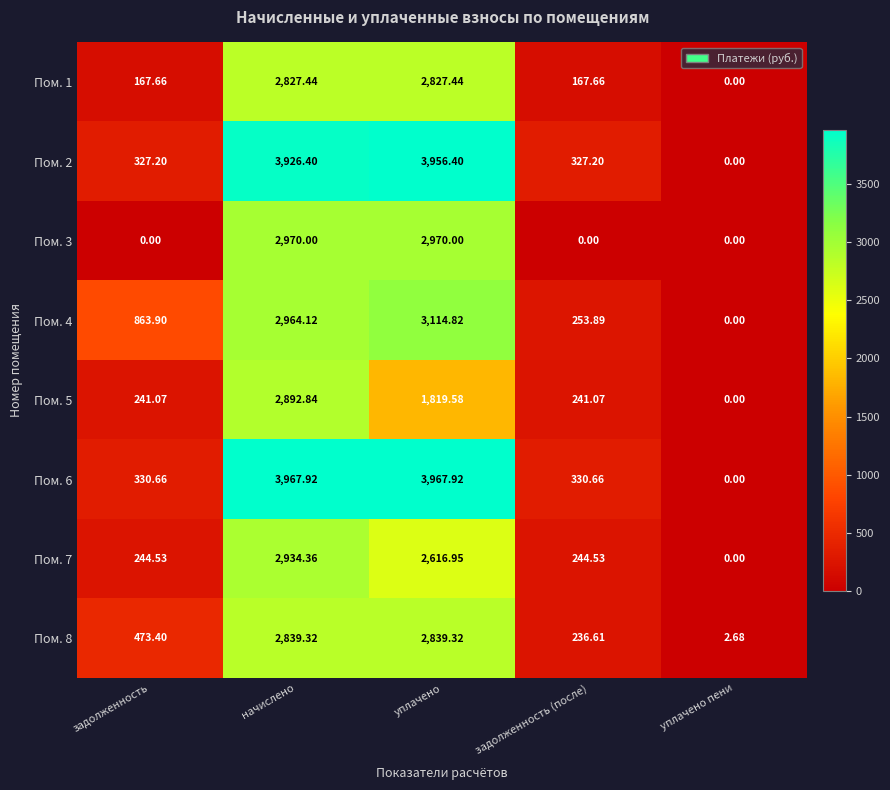

Where does the Пом. 7 series first go above 244?

задолженность